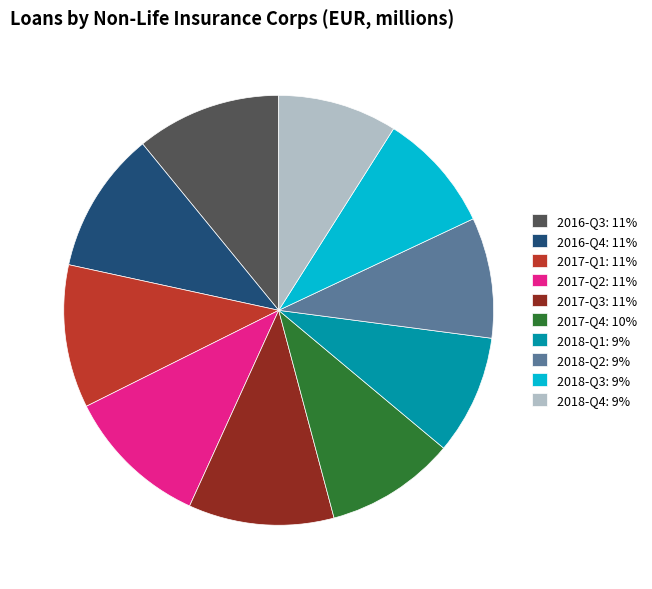

Approximately how many times larger is the value at 2017-Q4: 10% compared to 2016-Q3: 11%?

0.9